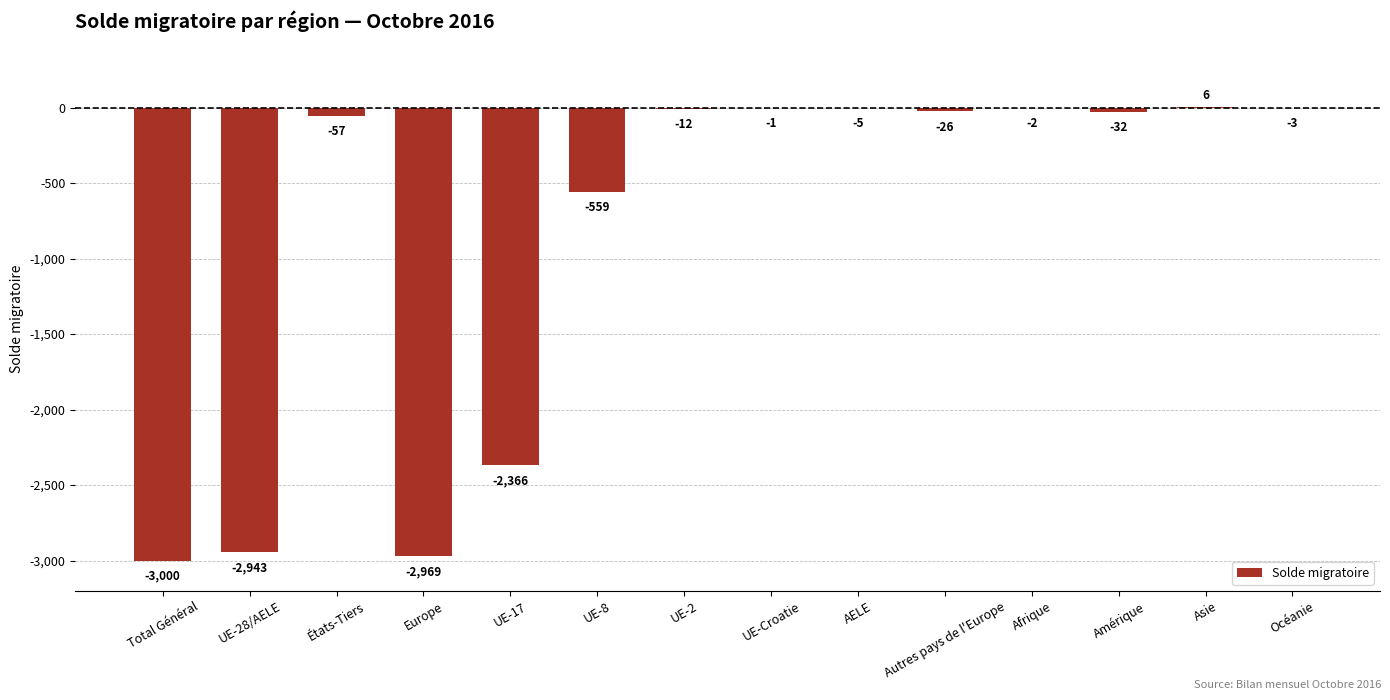

Reading left to right, what are all the values shown in this chart?

Total Général=-3000	UE-28/AELE=-2943	États-Tiers=-57	Europe=-2969	UE-17=-2366	UE-8=-559	UE-2=-12	UE-Croatie=-1	AELE=-5	Autres pays de l'Europe=-26	Afrique=-2	Amérique=-32	Asie=6	Océanie=-3